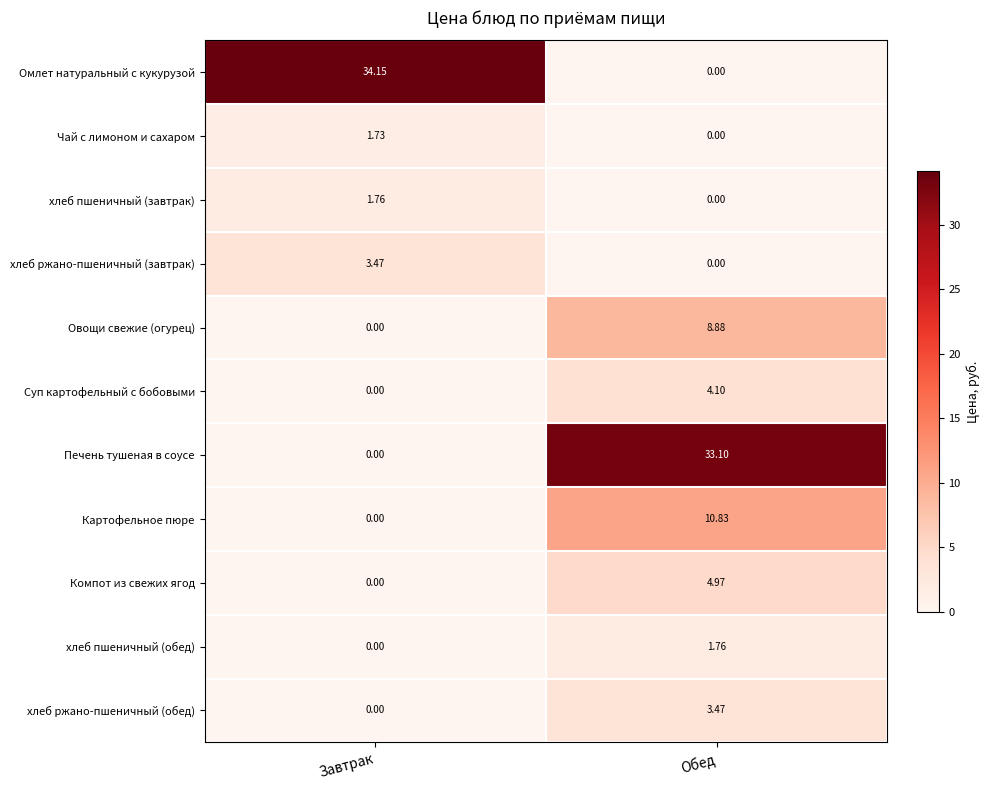

At which category does the chart reach its peak across all series?

Завтрак